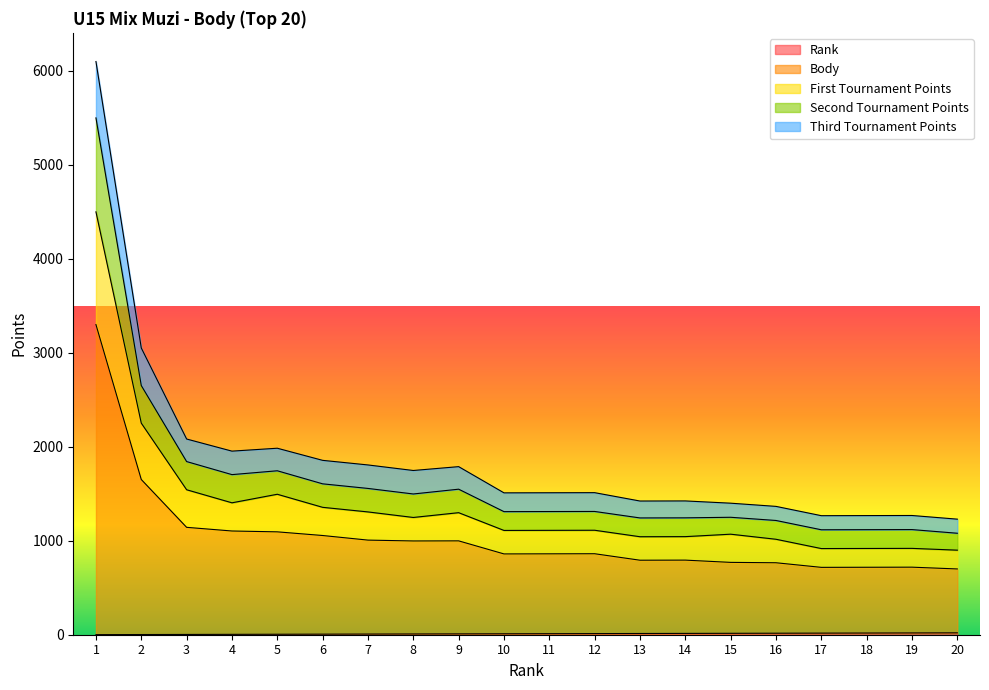

At how many categories does at least one series exceed 3177?

1